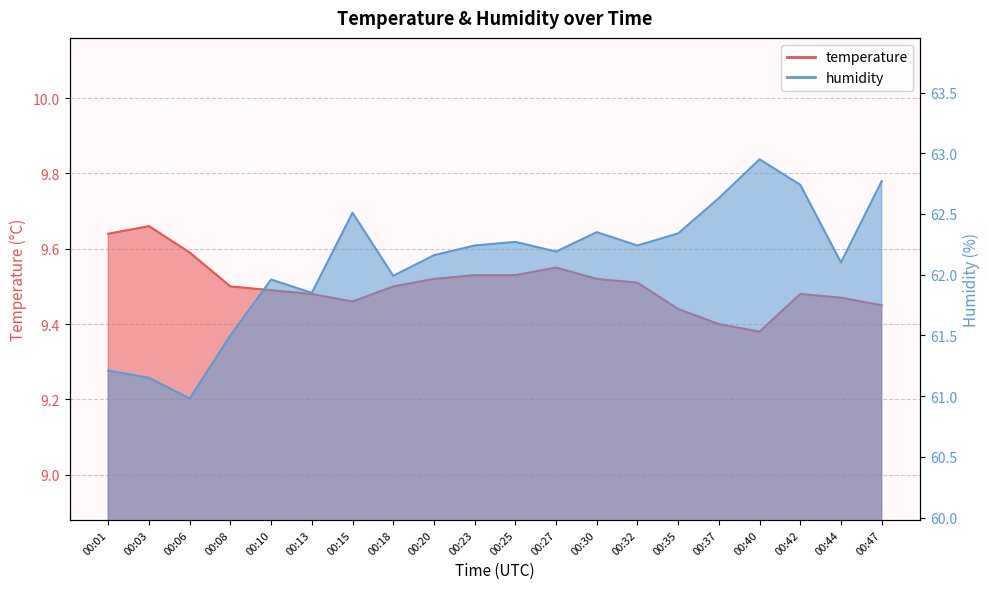

Count the number of categories in the chart.

20